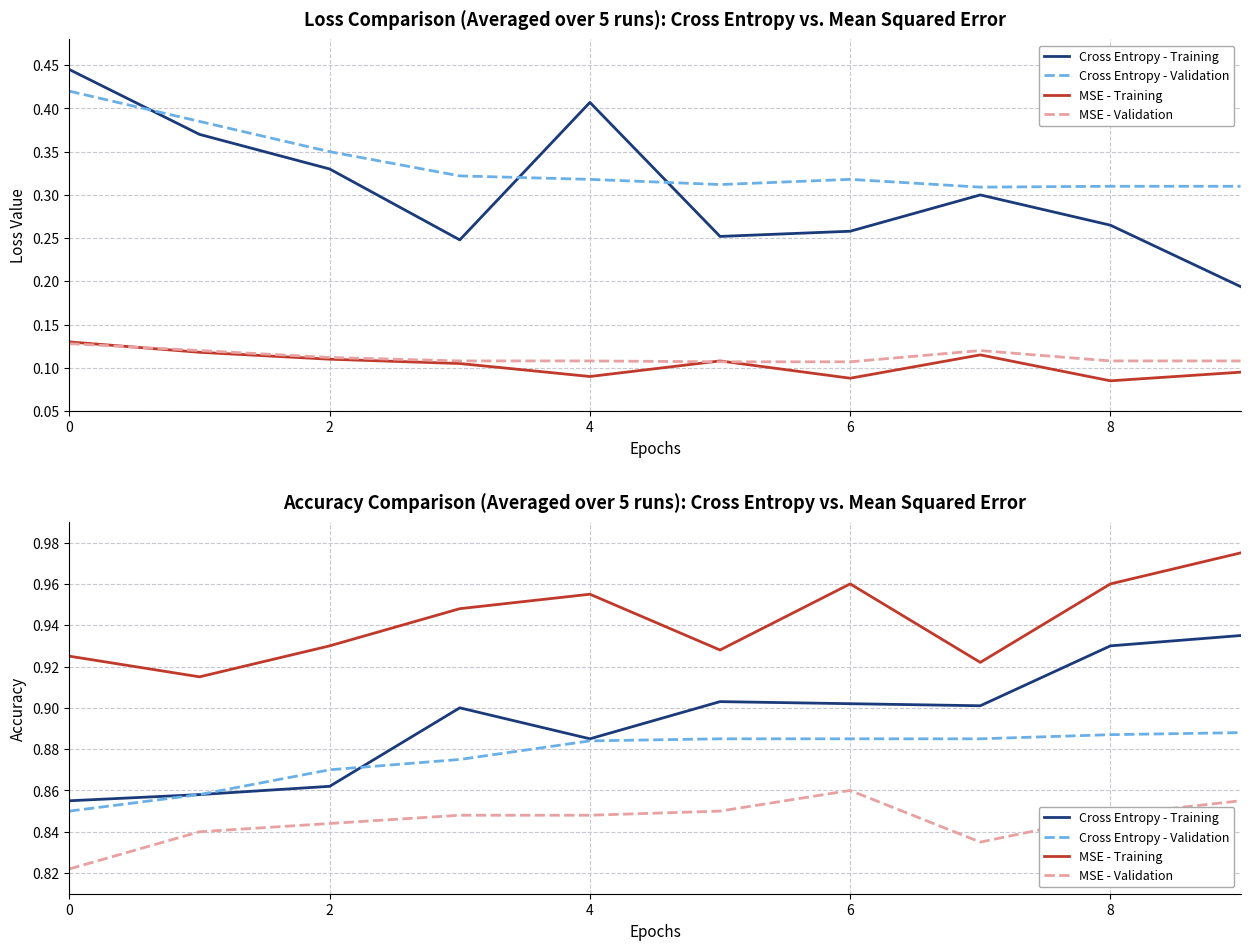

True or false: Cross Entropy - Validation and MSE - Training intersect in this chart.

False